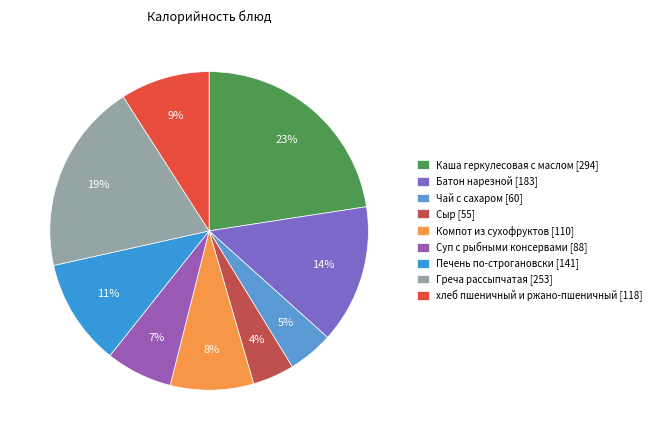

To the nearest percent, what is the average slice percentage?

11%